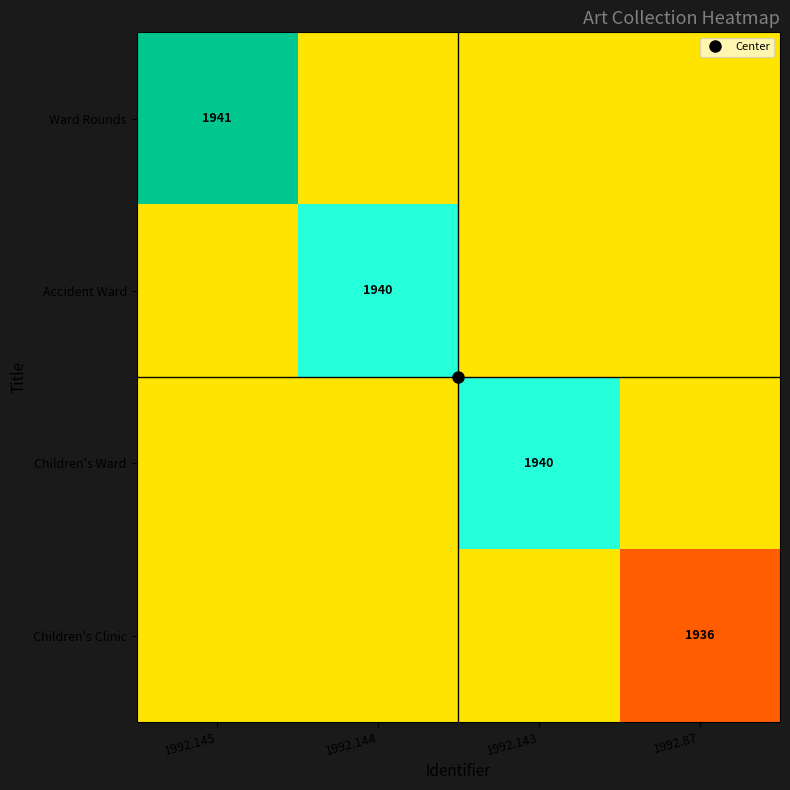

True or false: Children's Ward has a value of 873 at 1992.144.

False